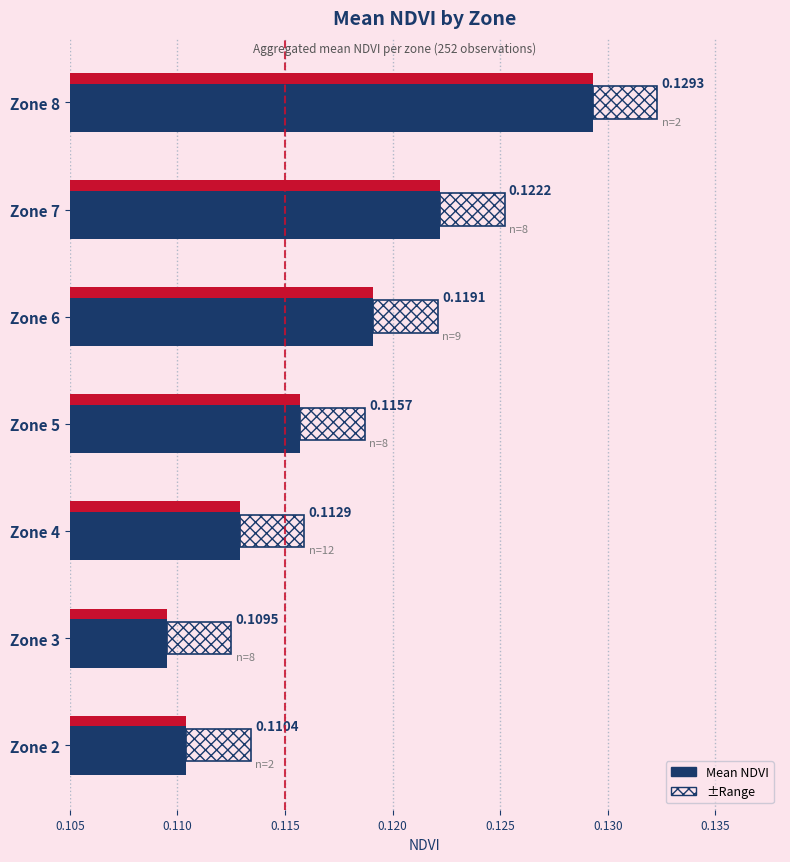

What is the sum of the Mean NDVI values at Zone 7 and Zone 4?

0.2